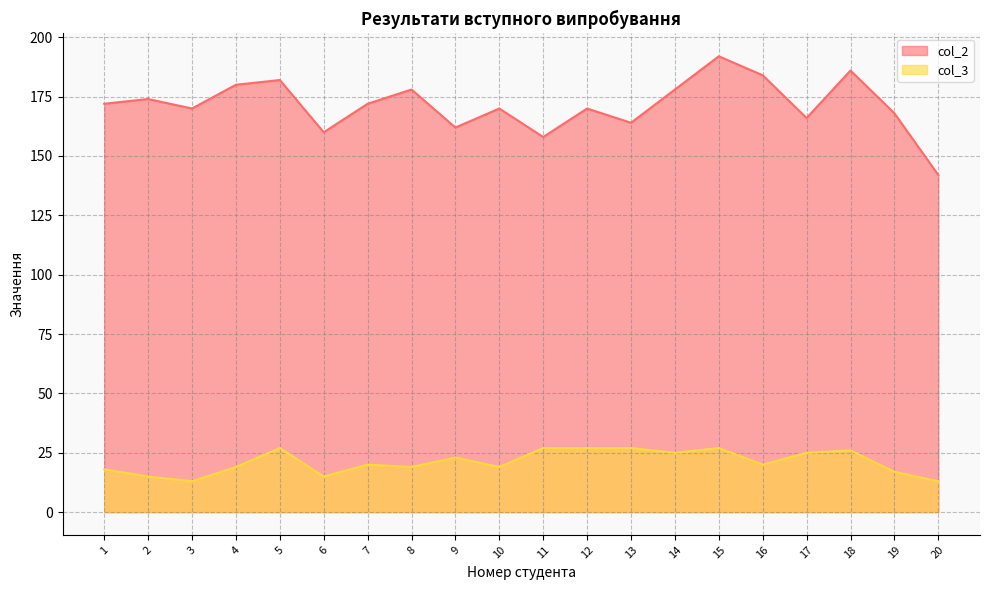

Reading left to right, list all the values displayed in this chart.

col_2: 1=172	2=174	3=170	4=180	5=182	6=160	7=172	8=178	9=162	10=170	11=158	12=170	13=164	14=178	15=192	16=184	17=166	18=186	19=168	20=142
col_3: 1=18	2=15	3=13	4=19	5=27	6=15	7=20	8=19	9=23	10=19	11=27	12=27	13=27	14=25	15=27	16=20	17=25	18=26	19=17	20=13